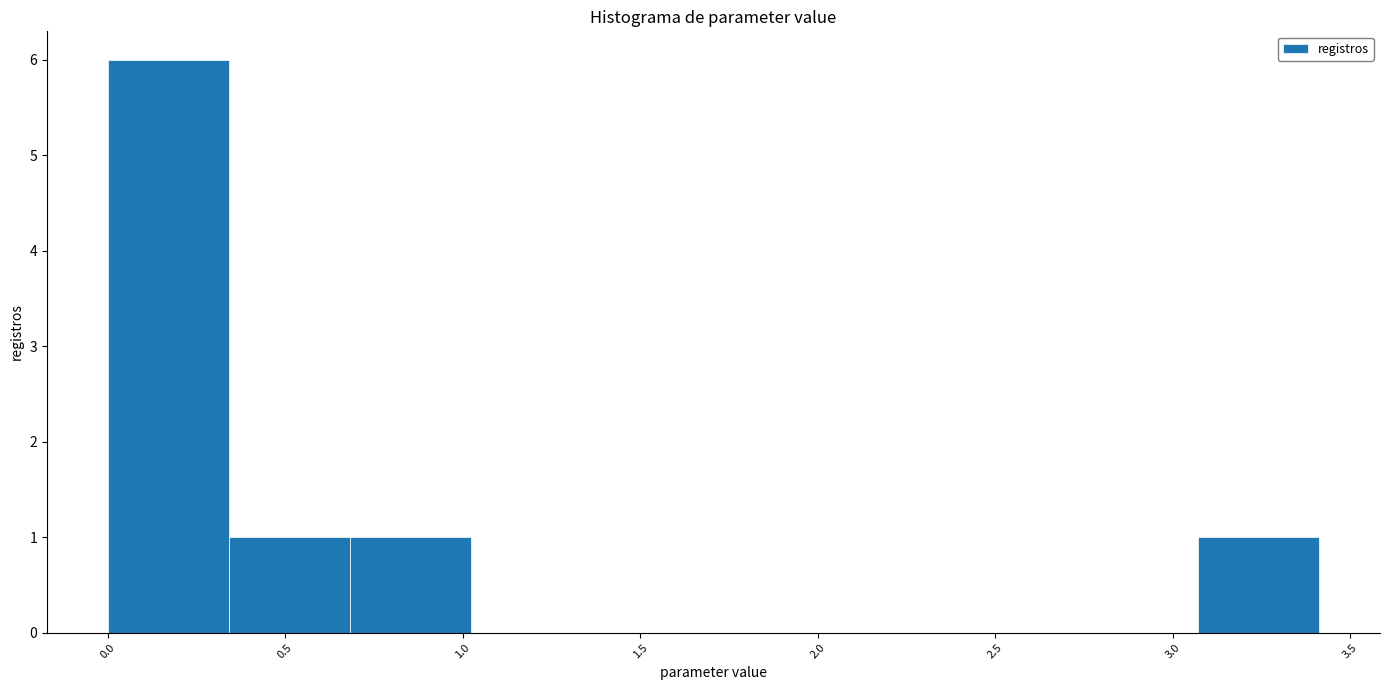

Reading left to right, transcribe this chart: for each bar, give the range it covers on the x-axis and its height. Neither the bar edges nor the heights are printed on the chart, so give them approximately, as read against the axes.

0.00 to 0.35: 6
0.35 to 0.70: 1
0.70 to 1.00: 1
1.00 to 1.35: 0
1.35 to 1.70: 0
1.70 to 2.05: 0
2.05 to 2.40: 0
2.40 to 2.75: 0
2.75 to 3.05: 0
3.05 to 3.40: 1